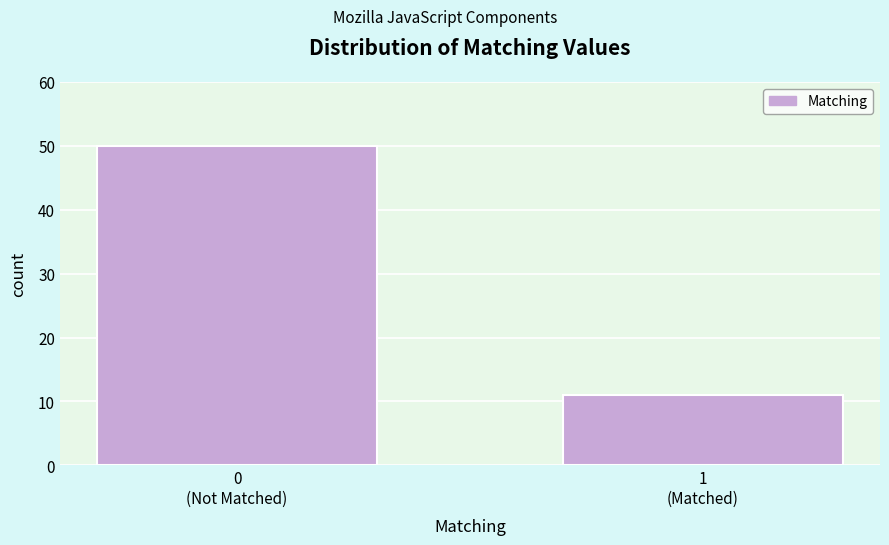

Reading right to left, list all the values displayed in this chart.

11	50